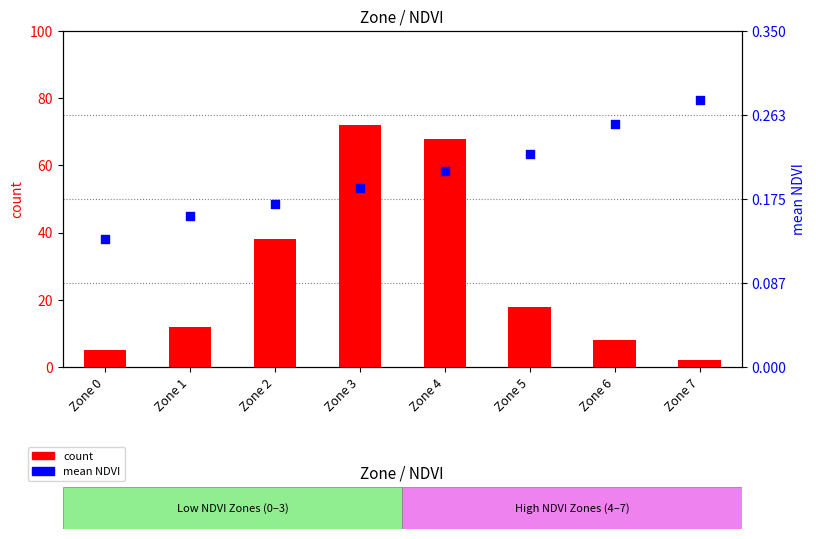

Which series has the widest spread of Y values?

count